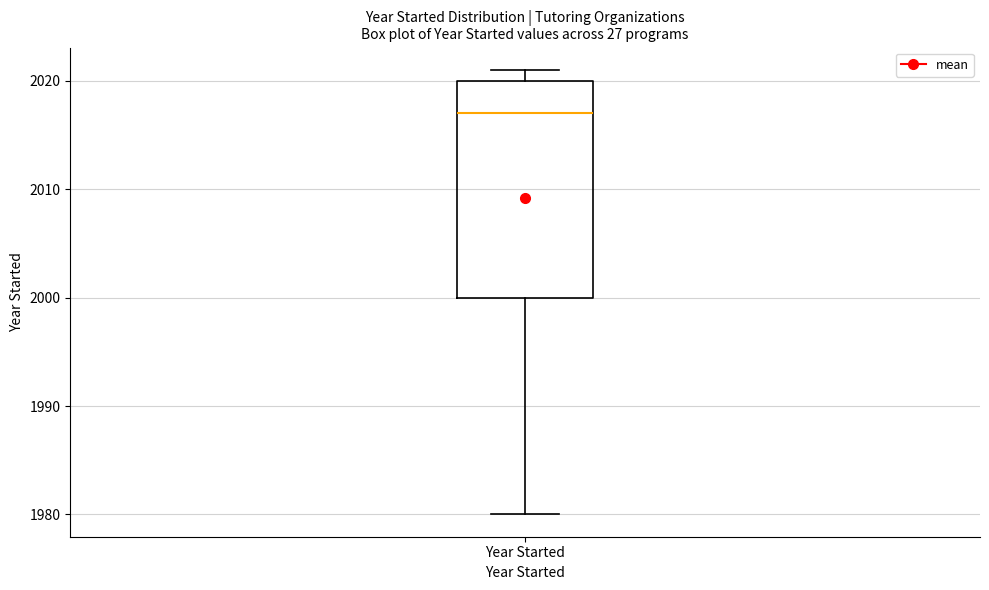

Read this box plot against the y-axis: the position of the median line, the range covered by the box, and the ends of both whiskers. The values are not printed on the chart, so give them approximately, as read against the axis.

median 2017, box 2000 to 2020, whiskers 1980 to 2021